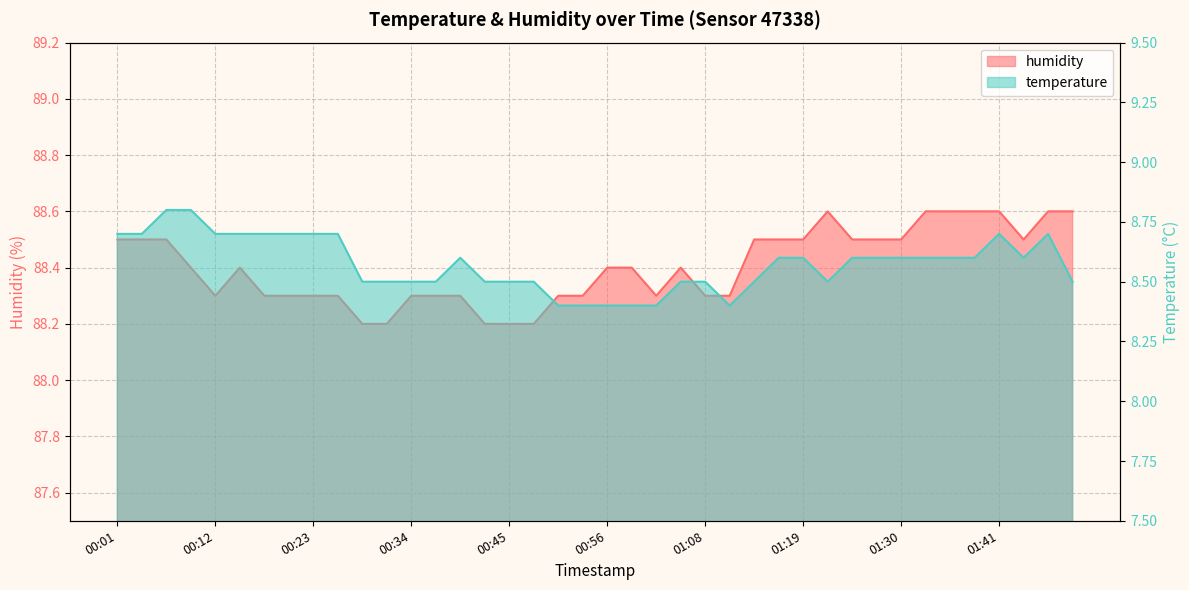

What are all the series names shown in the legend?

temperature, humidity